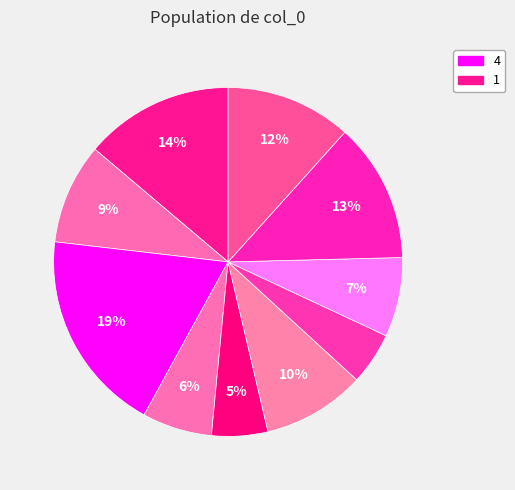

How many slices are in this pie chart?

10